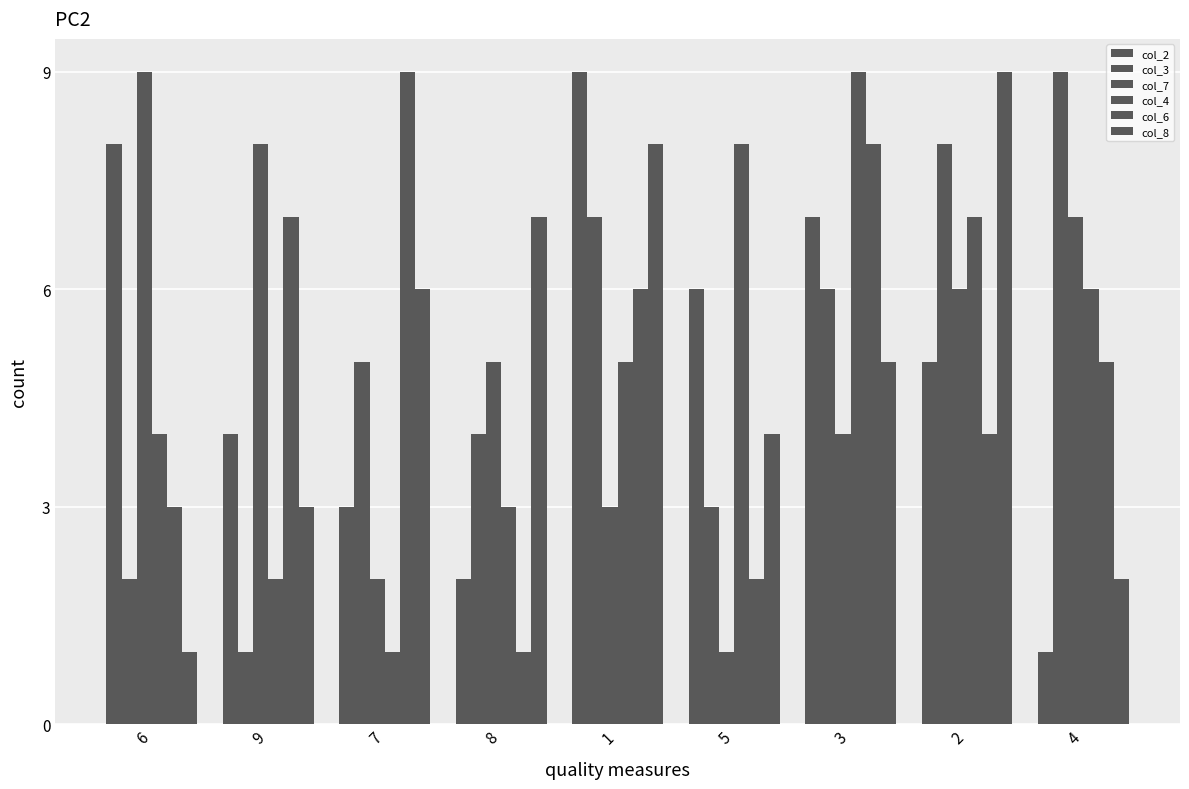

Are the bars grouped side by side (vs. stacked)?

Yes